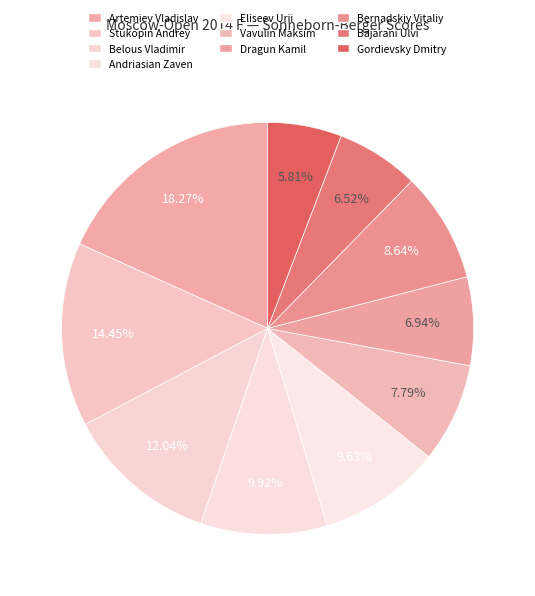

How many slices are in this pie chart?

10